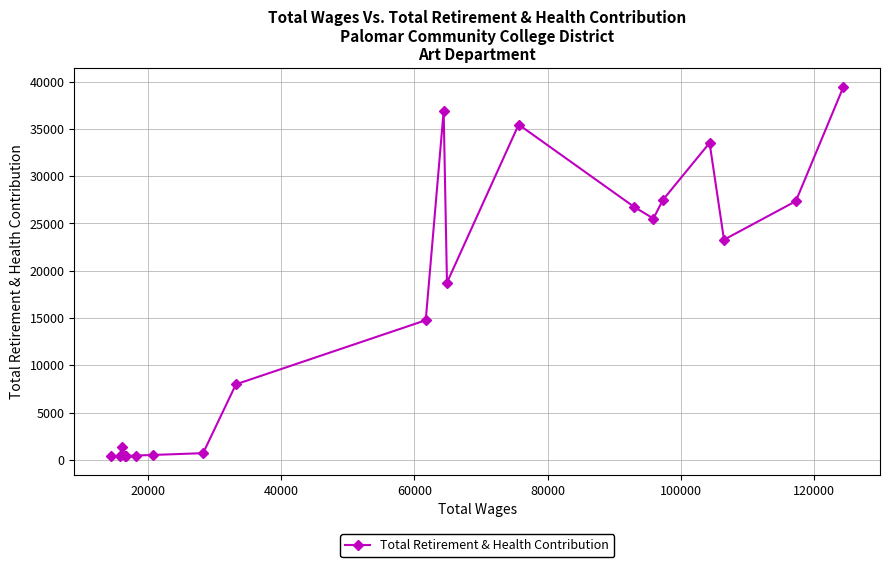

What is the value of the 9th point from the left?

7988